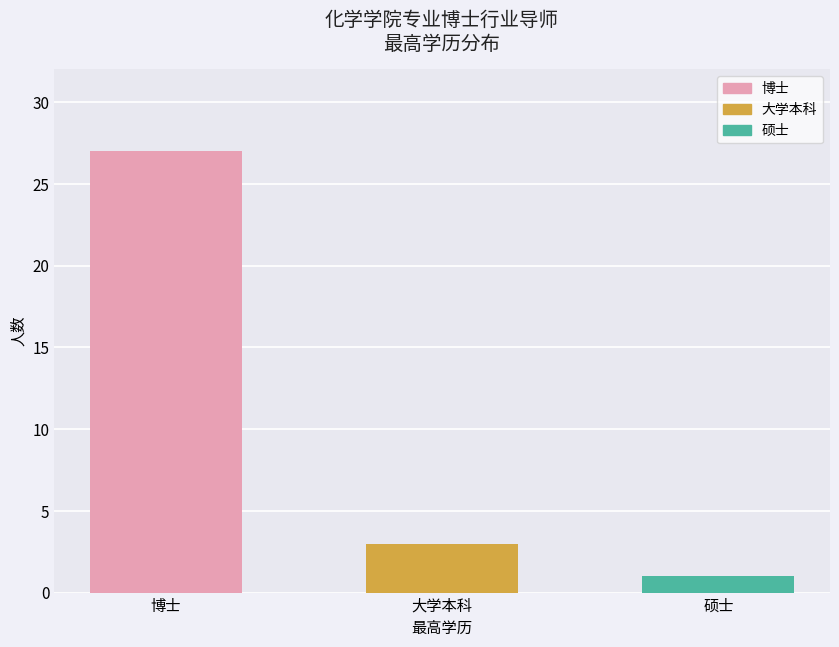

Is it true that the value at 硕士 is 1?

True